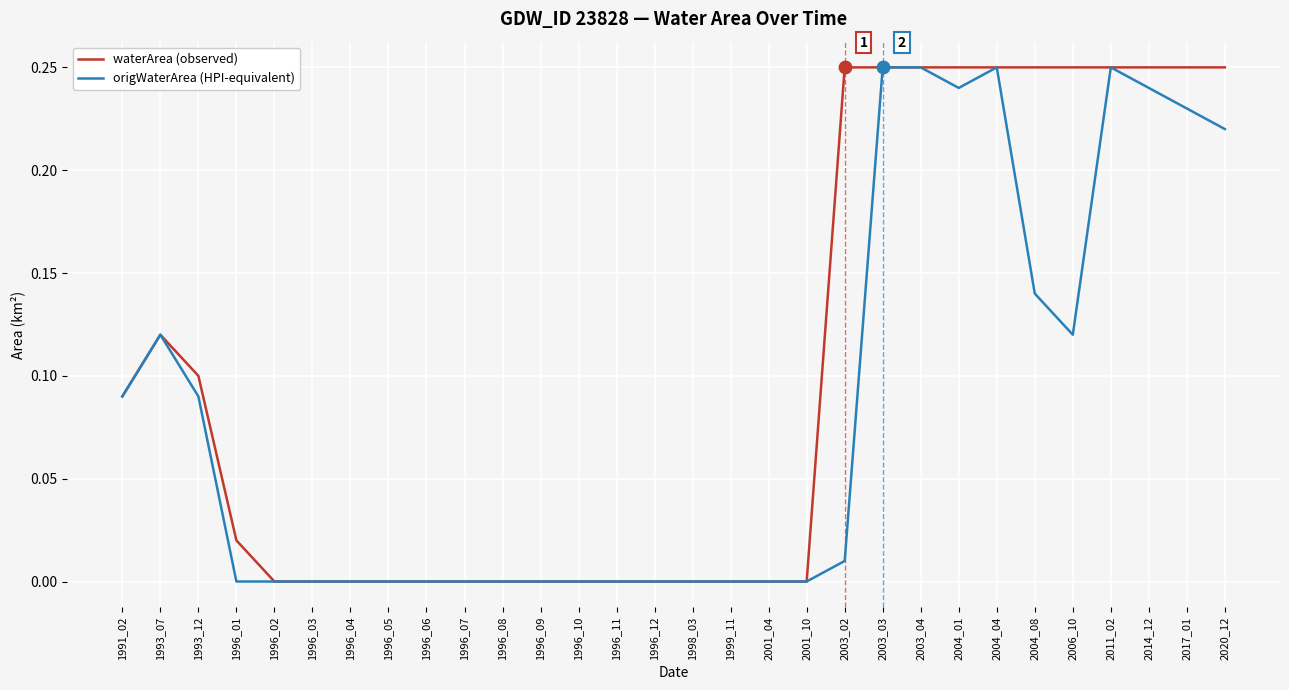

Is the value of waterArea (observed) at 2004_08 greater than the value of origWaterArea (HPI-equivalent) at 1996_06?

Yes